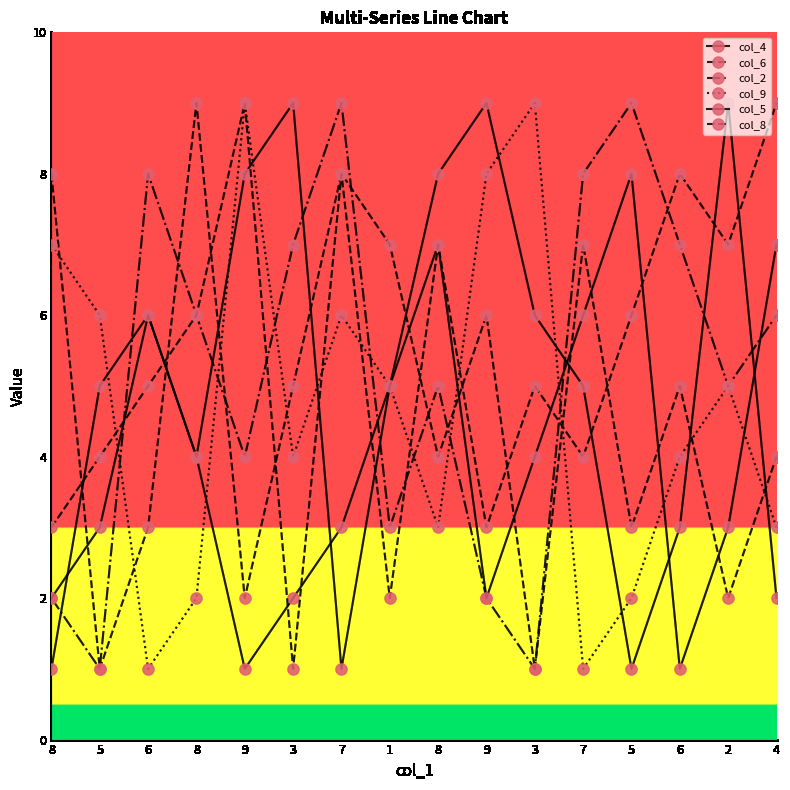

What is the difference between the maximum and minimum values in the col_2 series?

8